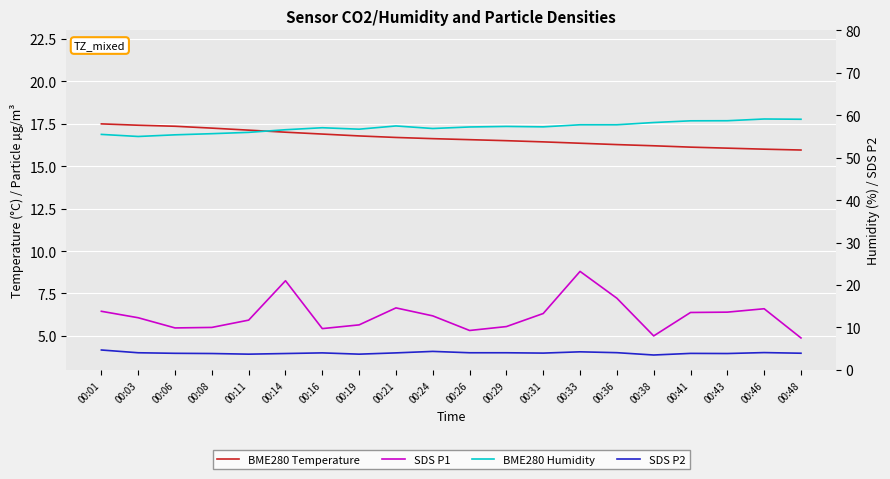

Is the value of BME280 Temperature at 00:43 greater than the value of SDS P2 at 00:01?

Yes